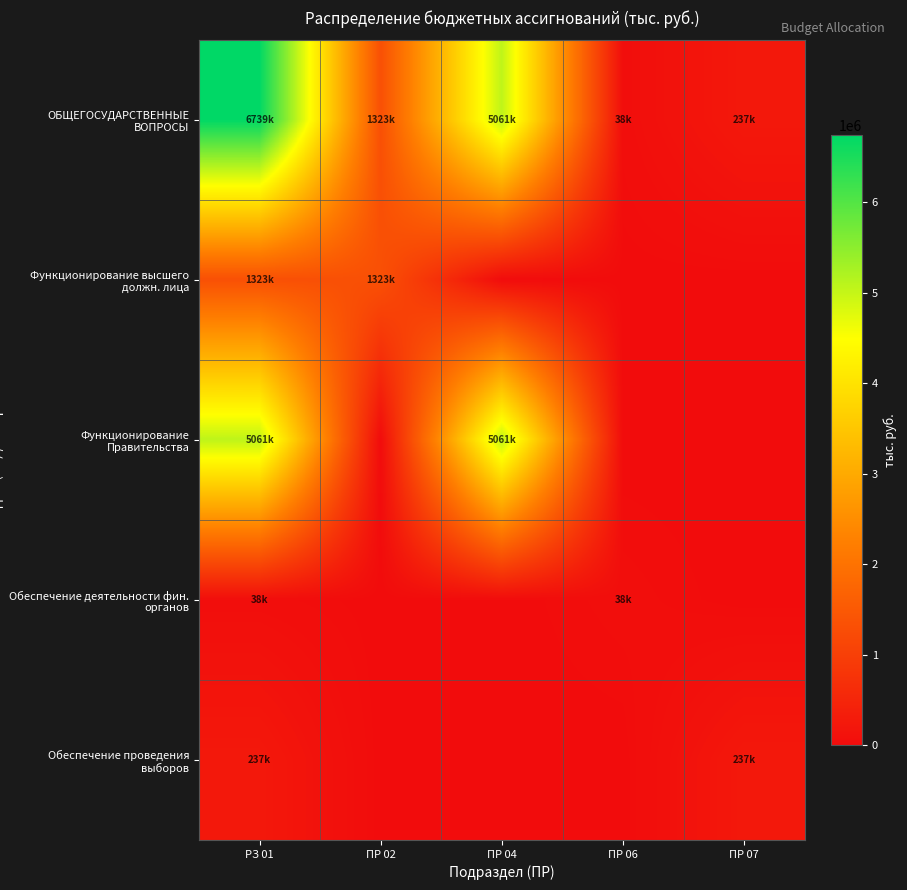

At ПР 04, list the series in order from smallest to largest.

Функционирование высшего должн. лица, Обеспечение деятельности фин. органов, Обеспечение проведения выборов, ОБЩЕГОСУДАРСТВЕННЫЕ ВОПРОСЫ, Функционирование Правительства